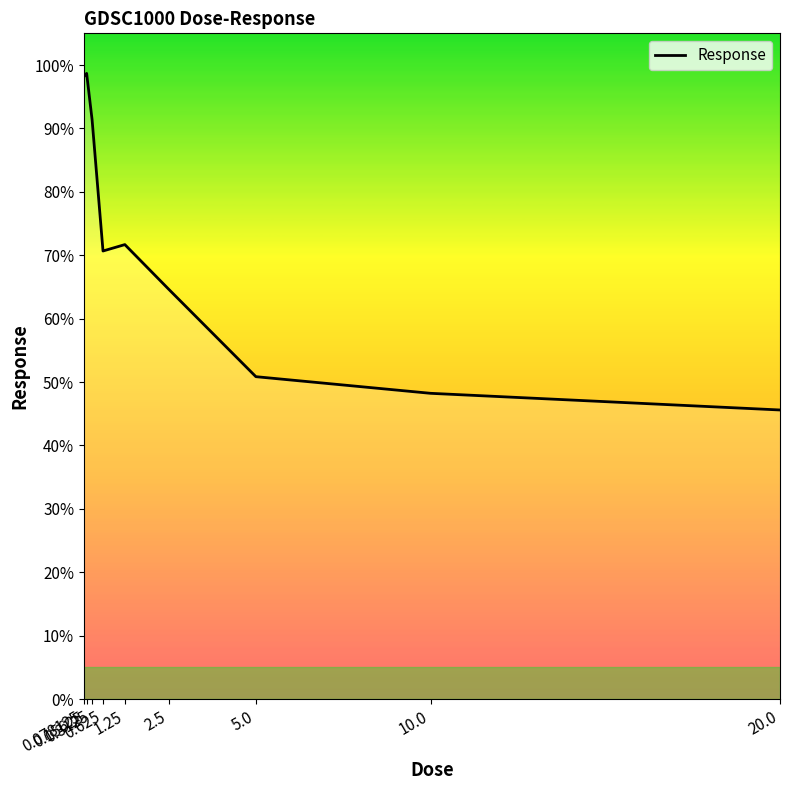

What is the minimum value shown in the chart?

45.6